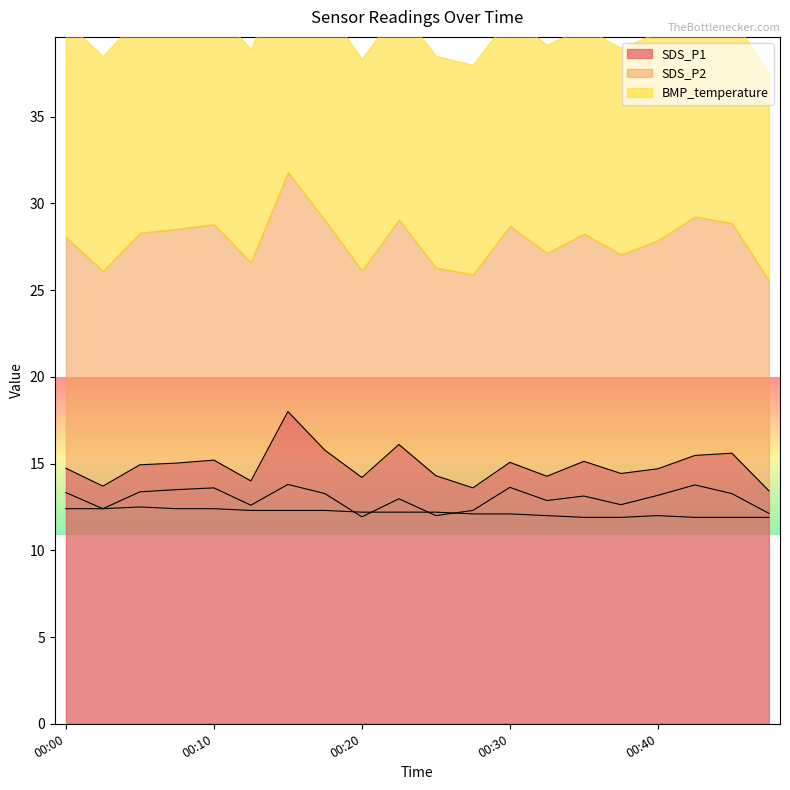

Does the chart display data point markers on the line(s)?

No